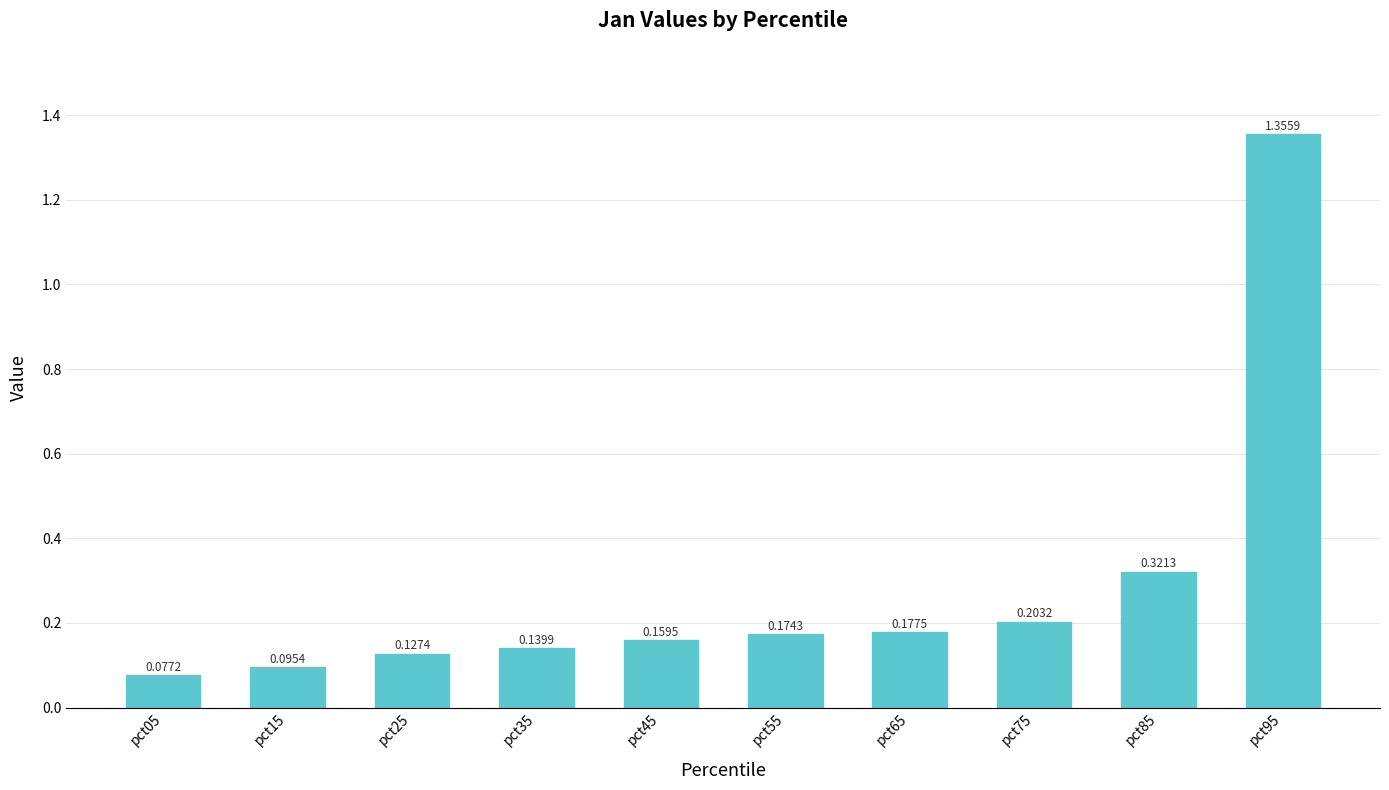

Rank the categories by value from highest to lowest.

pct95, pct85, pct75, pct65, pct55, pct45, pct35, pct25, pct15, pct05